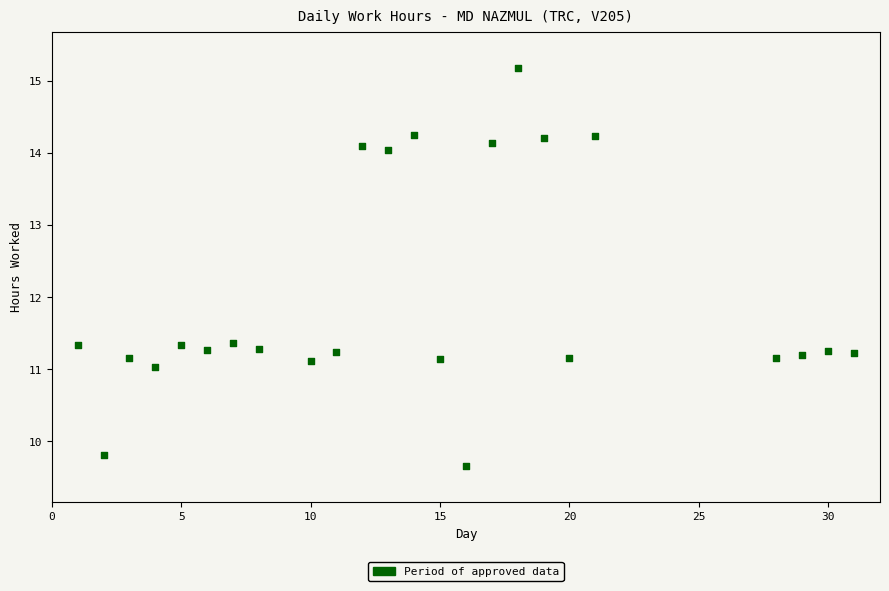

What is the range of X values (max minus min)?

30.0